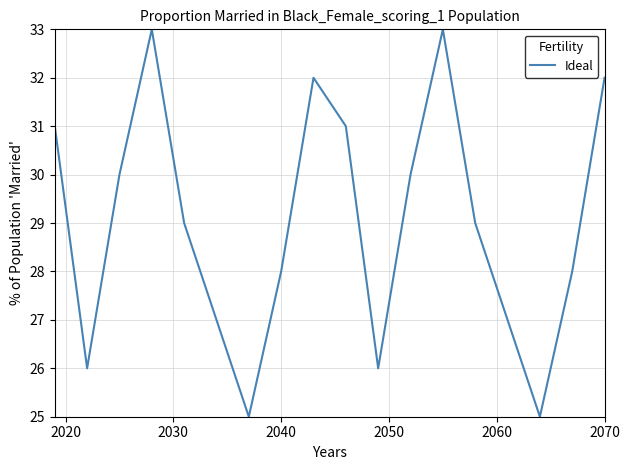

How many interior local valleys (lower than both neighbors) does the data have?

4